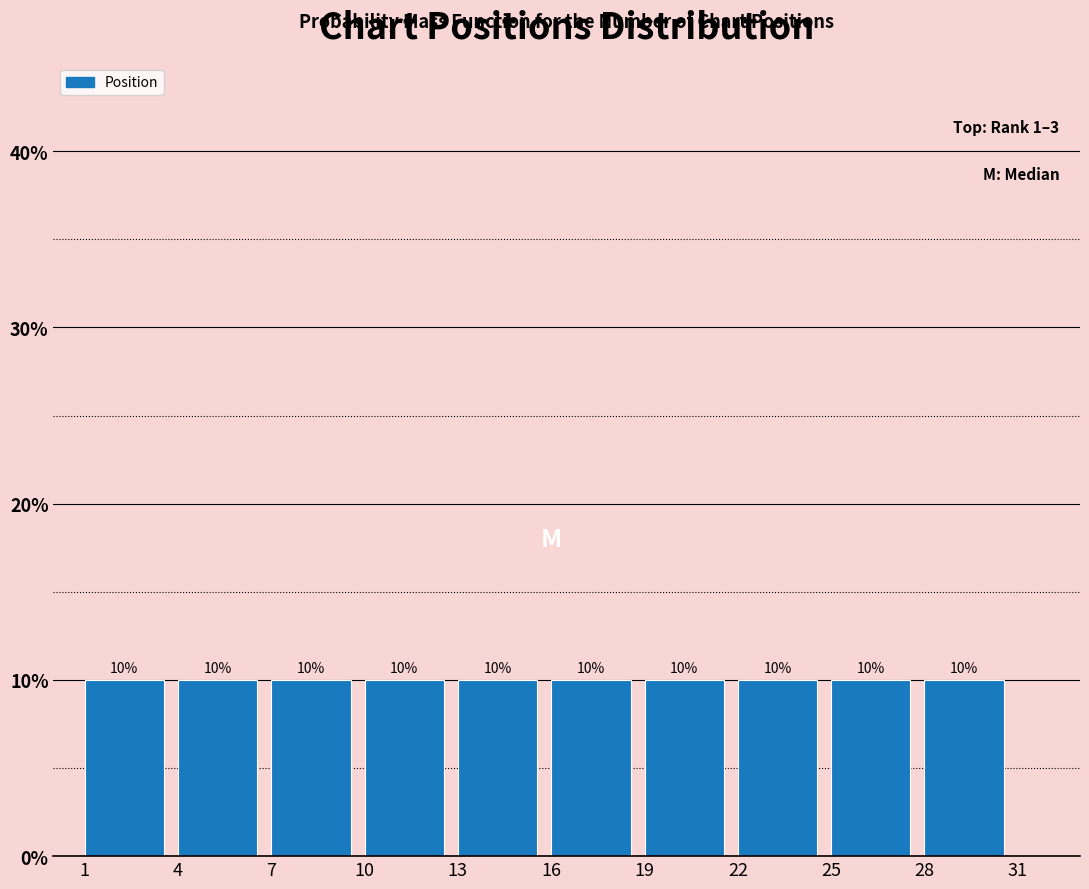

Reading left to right, list every bar in this chart as the range it spans on the x-axis followed by its height.

1 to 4: 10
4 to 7: 10
7 to 10: 10
10 to 13: 10
13 to 16: 10
16 to 19: 10
19 to 22: 10
22 to 25: 10
25 to 28: 10
28 to 31: 10